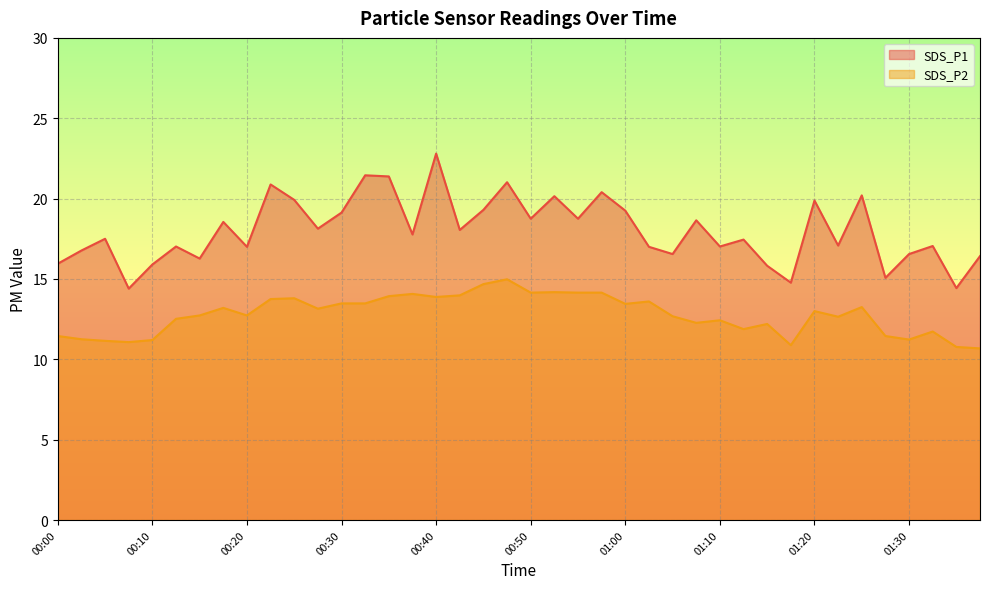

Does the chart display data point markers on the line(s)?

No